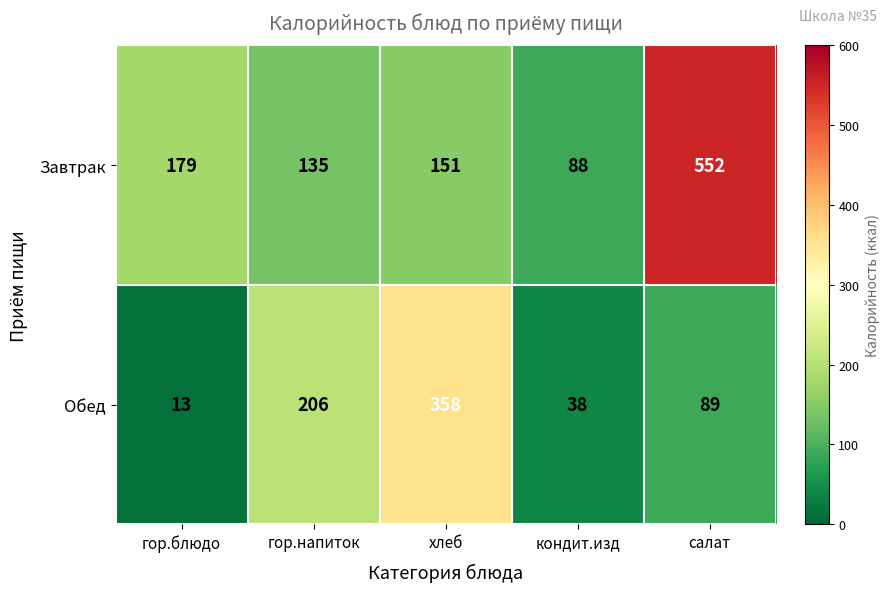

Which series has the largest range (max minus min)?

Завтрак